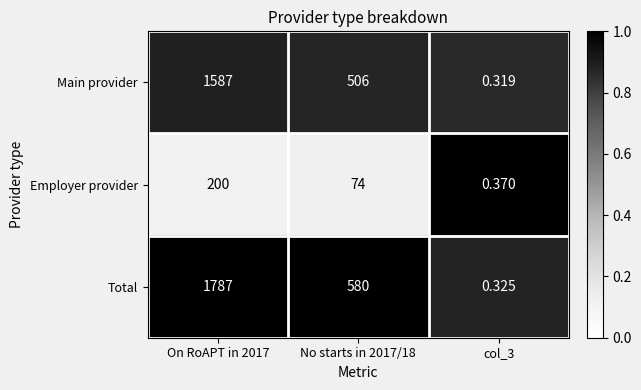

Which series changed the most between On RoAPT in 2017 and col_3?

Total